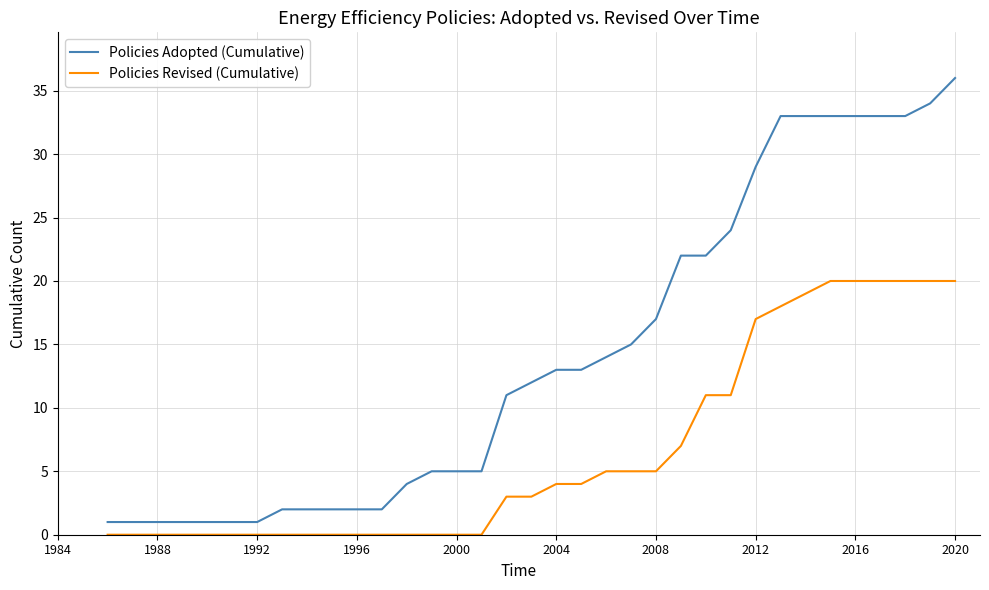

Which series has the largest total across all categories?

Policies Adopted (Cumulative)